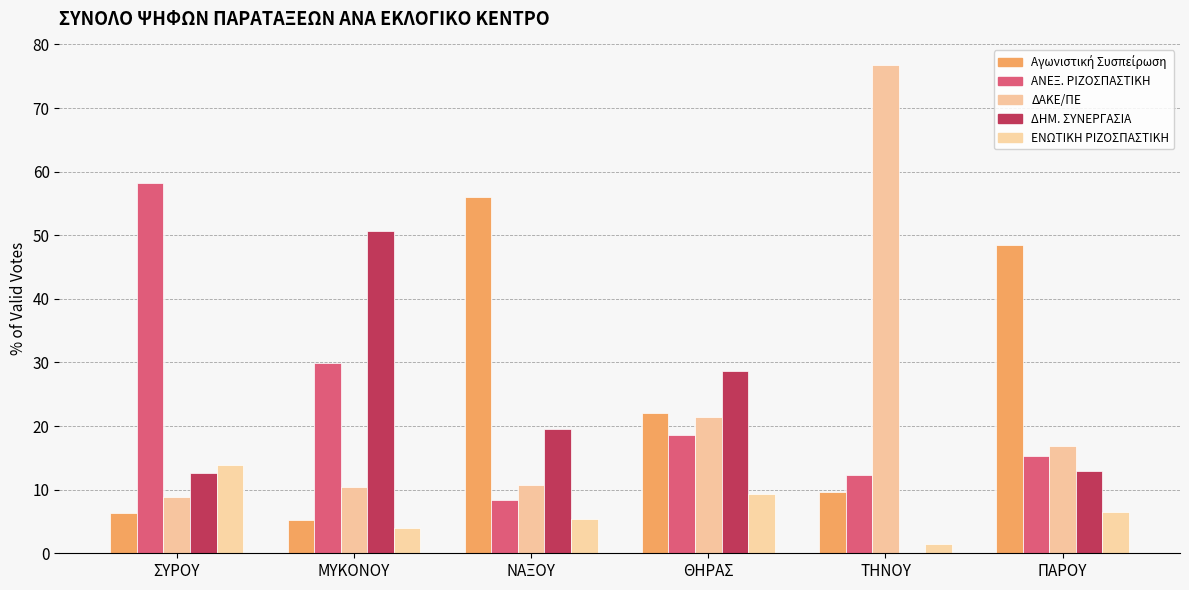

At which category is the sum across all series the highest?

ΣΥΡΟΥ